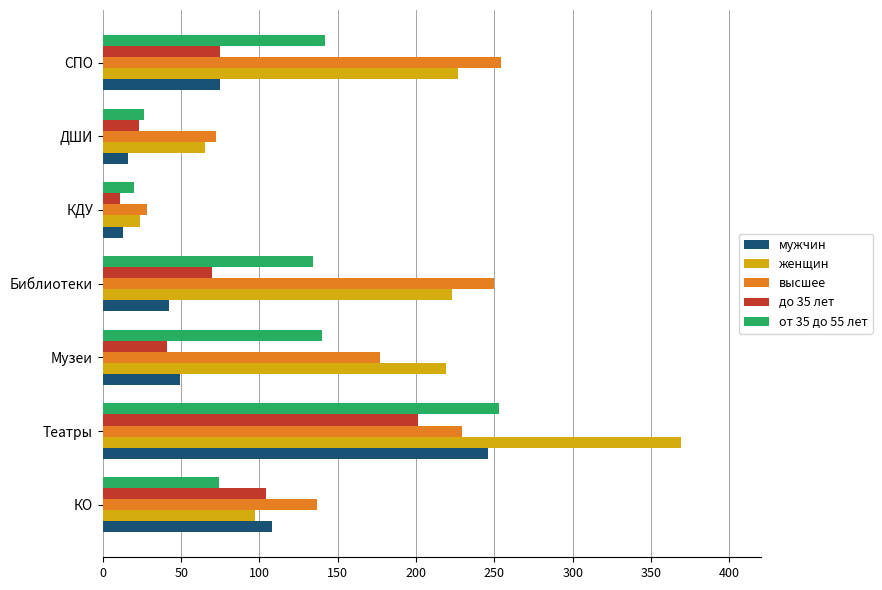

What is the difference between the мужчин values at Музеи and КДУ?

36